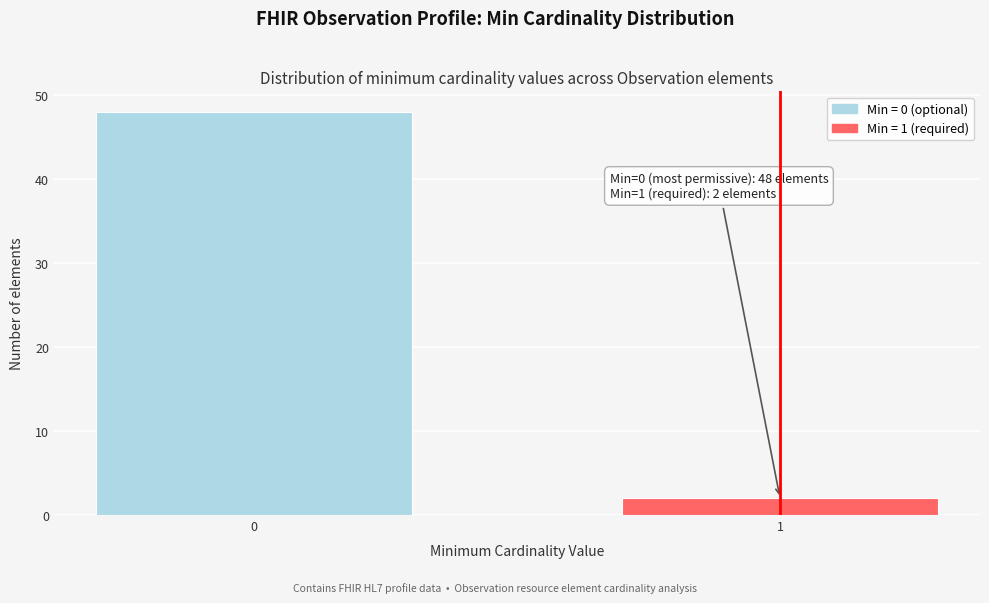

Reading right to left, transcribe all the data shown in this chart.

1=2	0=48